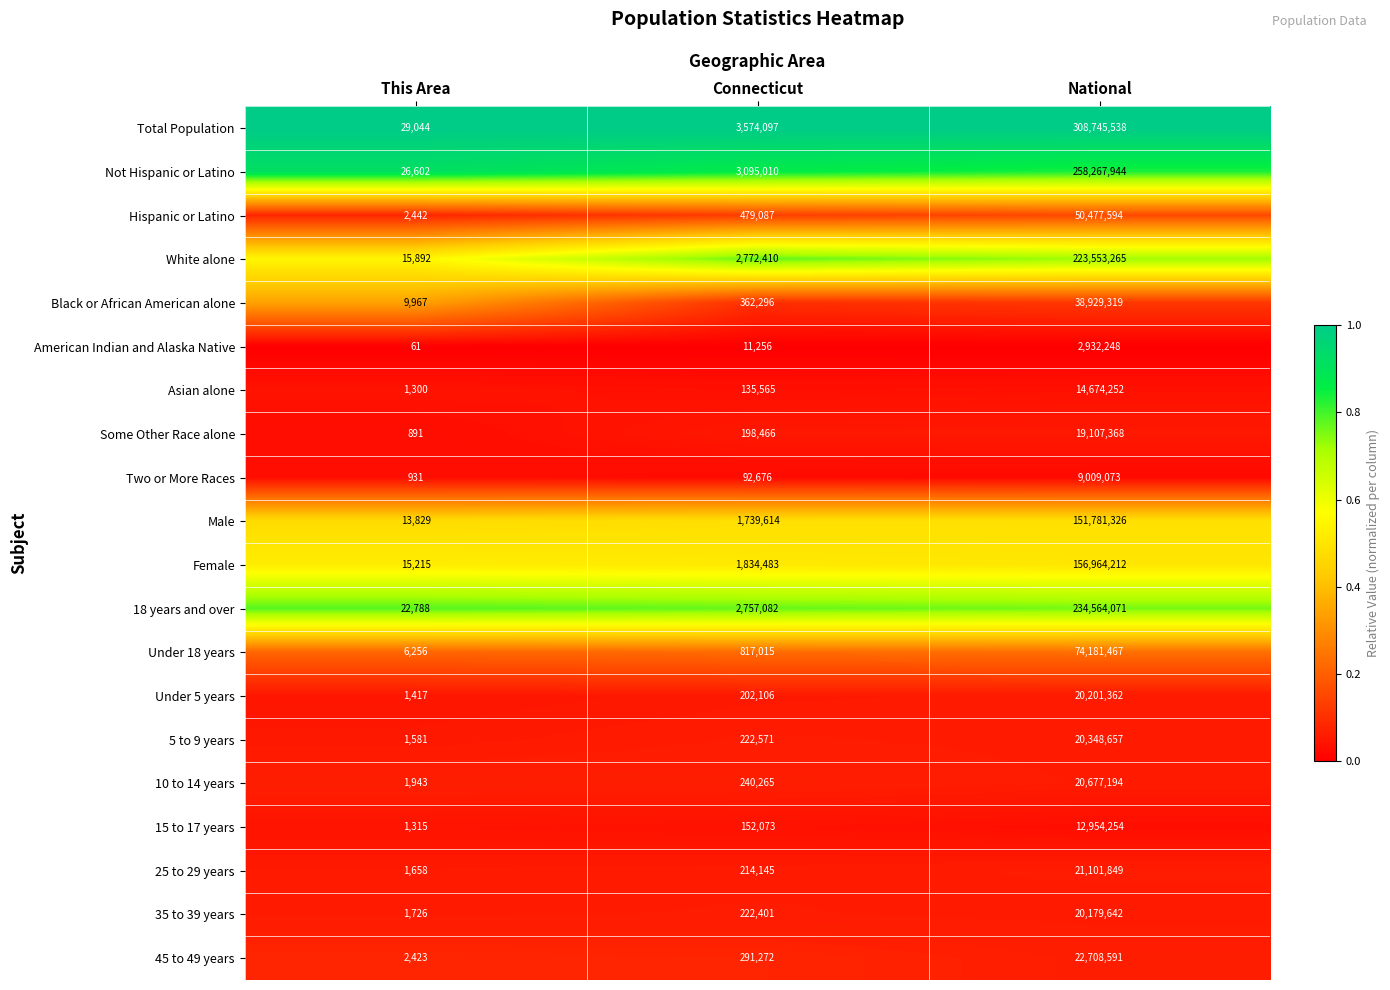

What is the sum of the Total Population values at National and Connecticut?

312319635